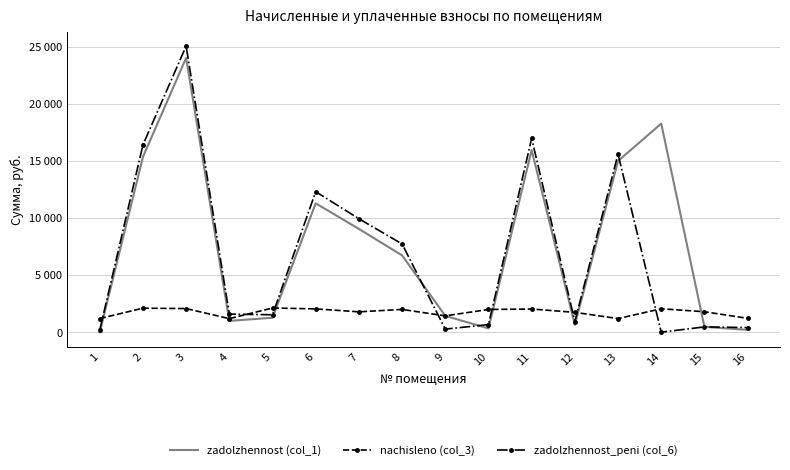

What is the spread (max minus min) of values at 15?

1328.5